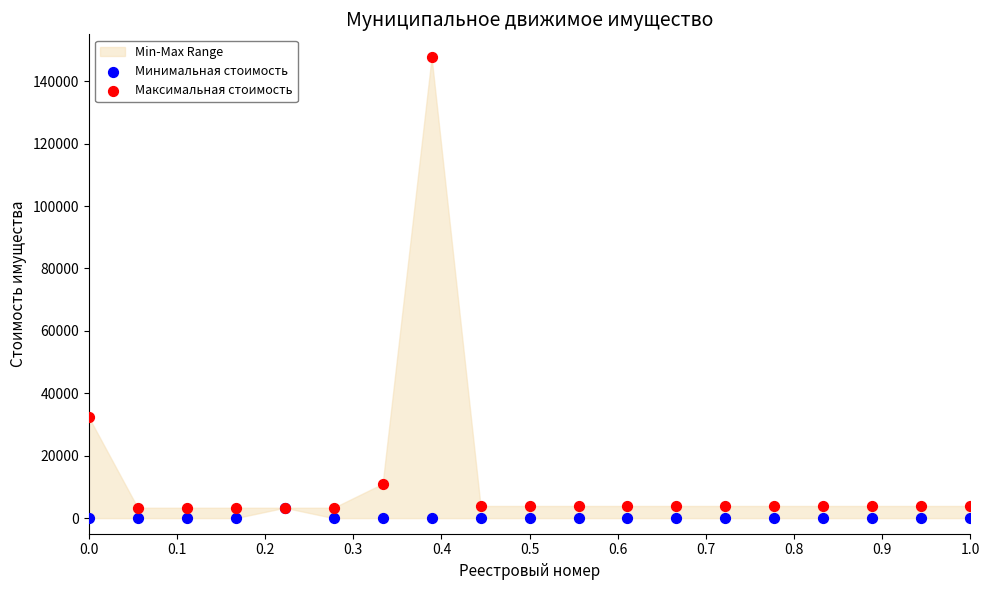

Across all series, what Y value is closest to 73820?

32340.0